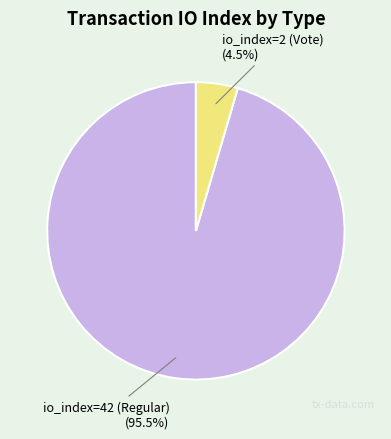

Is there a majority slice in this chart?

Yes